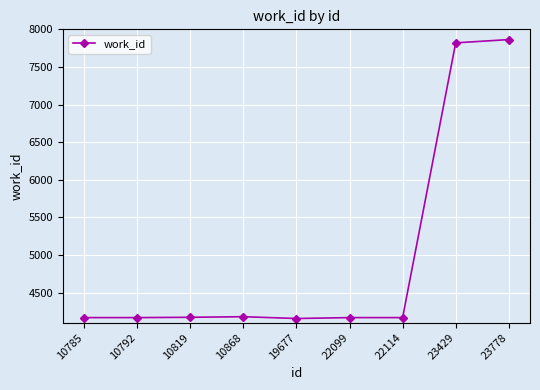

What is the smallest value displayed?

4155